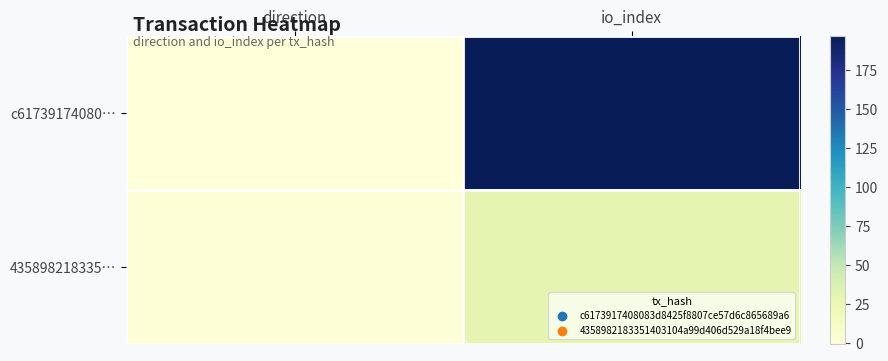

Which series changed the most between direction and io_index?

c61739174080…